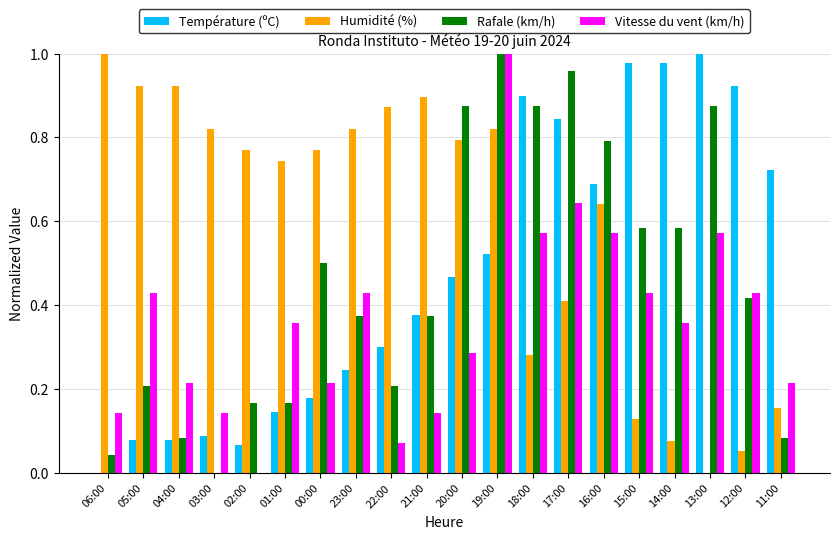

Which category has the highest value in the Vitesse du vent (km/h) series?

19:00